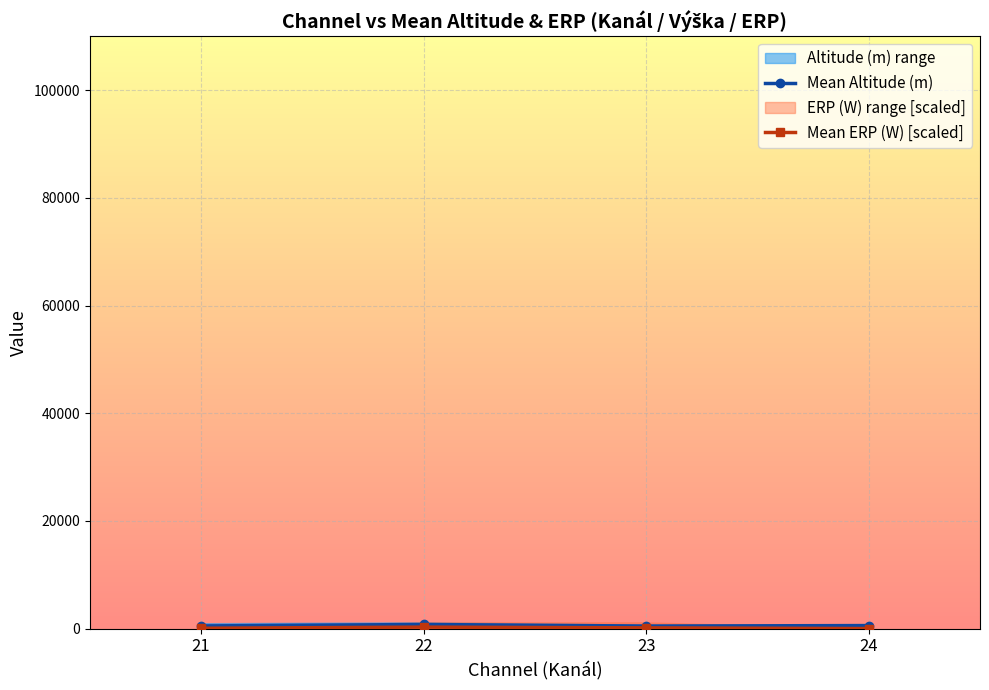

At which category is the sum across all series the highest?

22